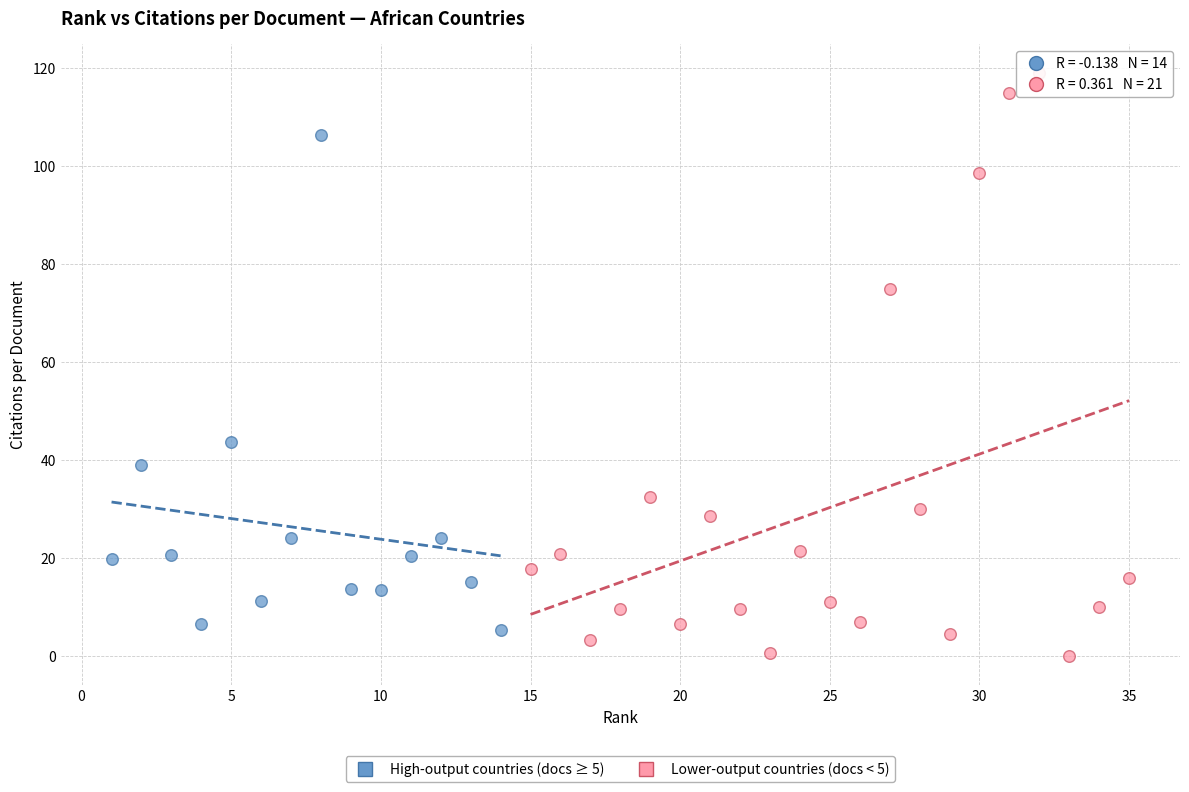

Which series contains the highest Y value?

Lower-output countries (docs < 5)